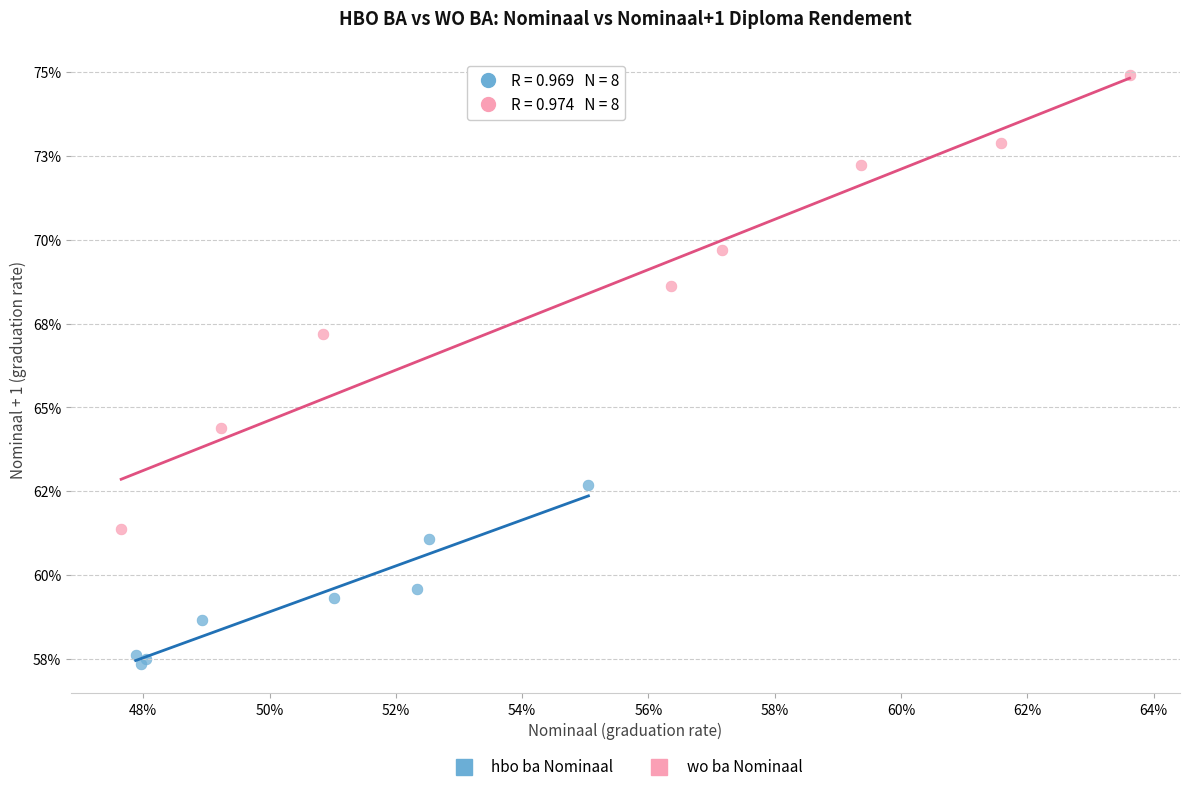

Which series reaches the minimum Y coordinate?

hbo ba Nominaal